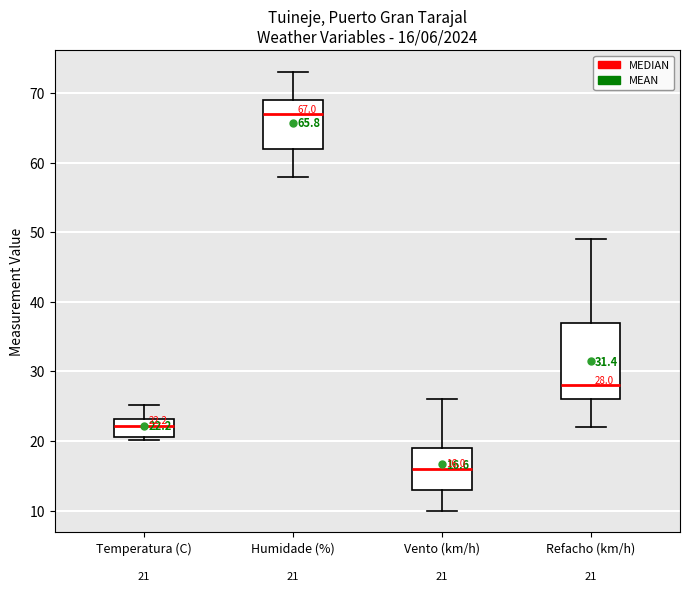

Comparing the boxes themselves (not the whiskers), which one is the tallest?

Refacho (km/h)